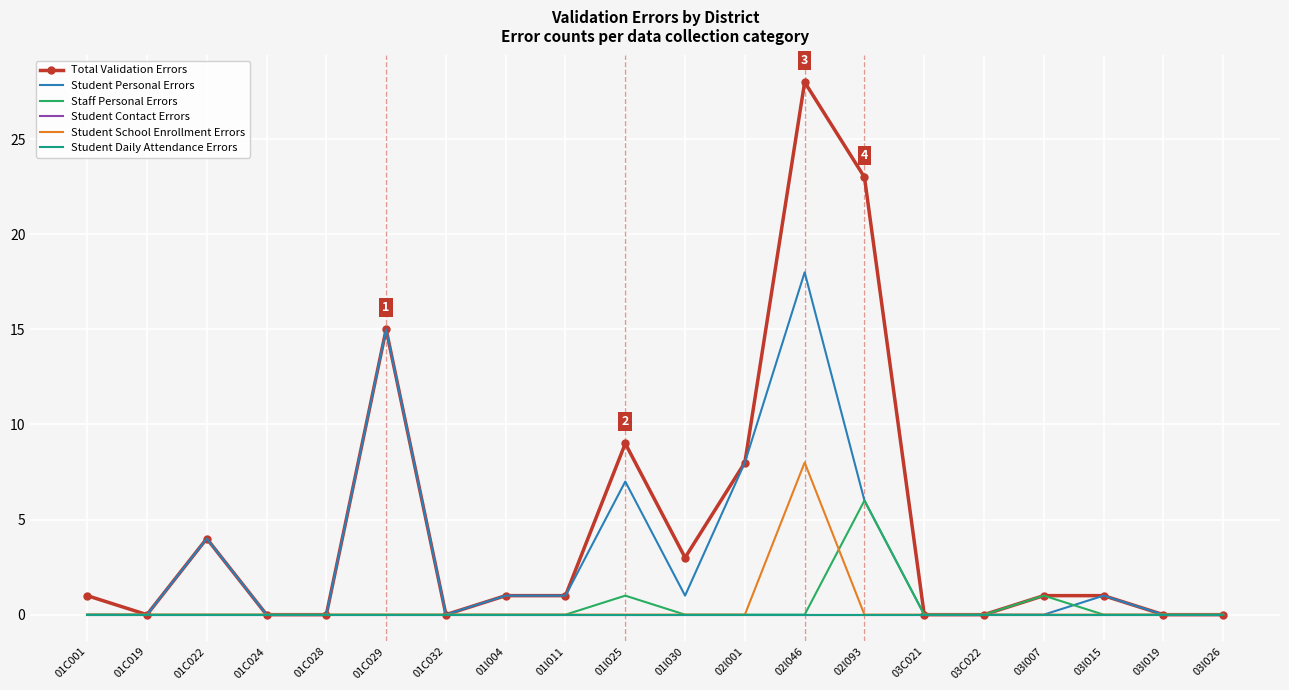

Which series has the widest spread of values?

Total Validation Errors